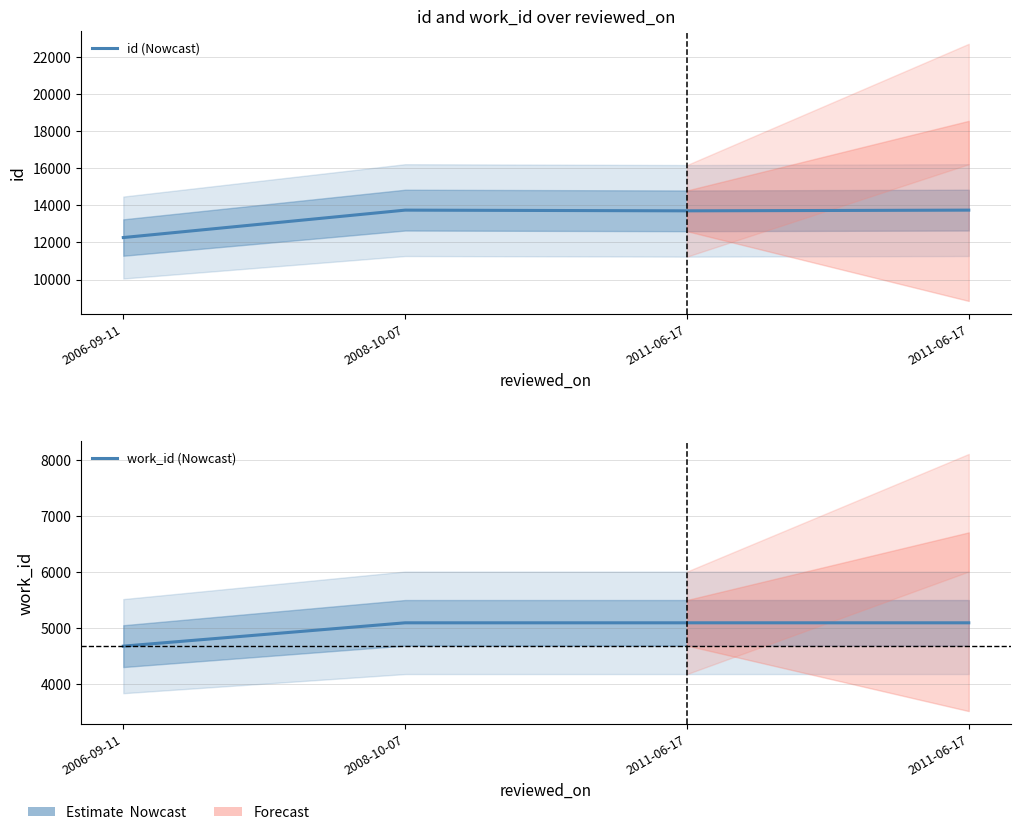

At which label does work_id (Nowcast) reach its peak?

2008-10-07